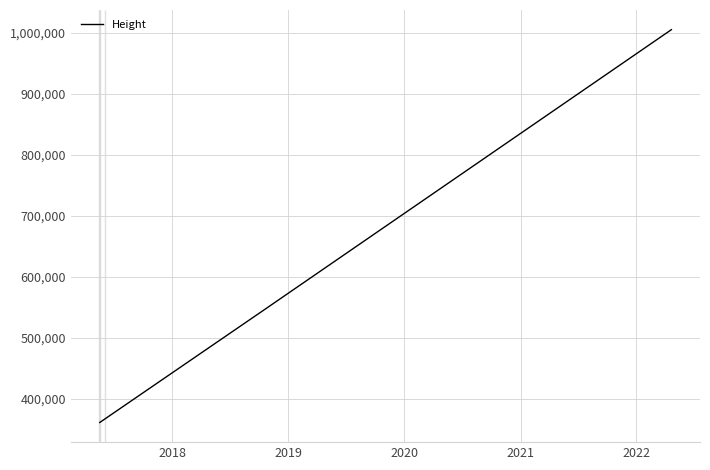

What is the sum of all values?

2639411